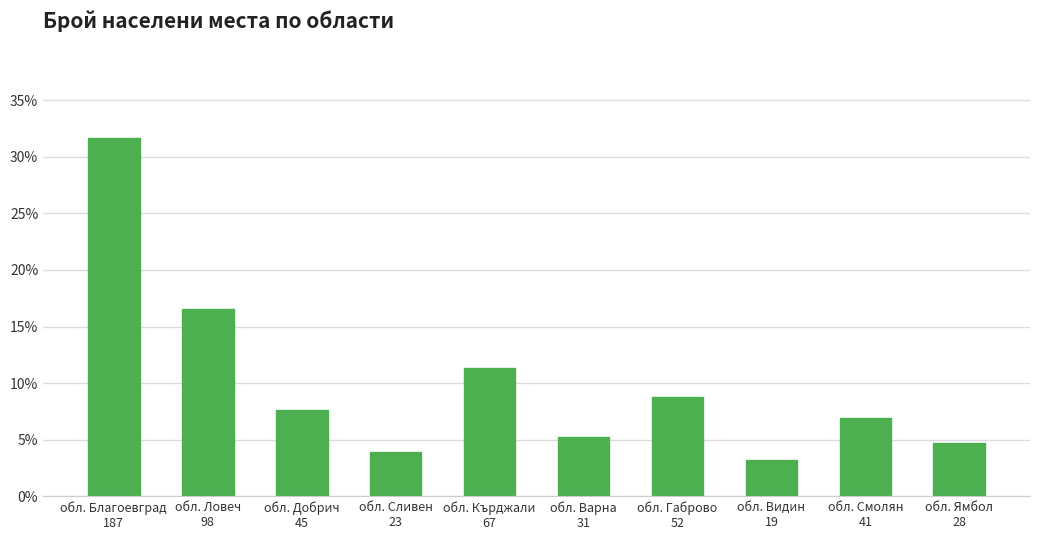

Are the bars horizontal?

No